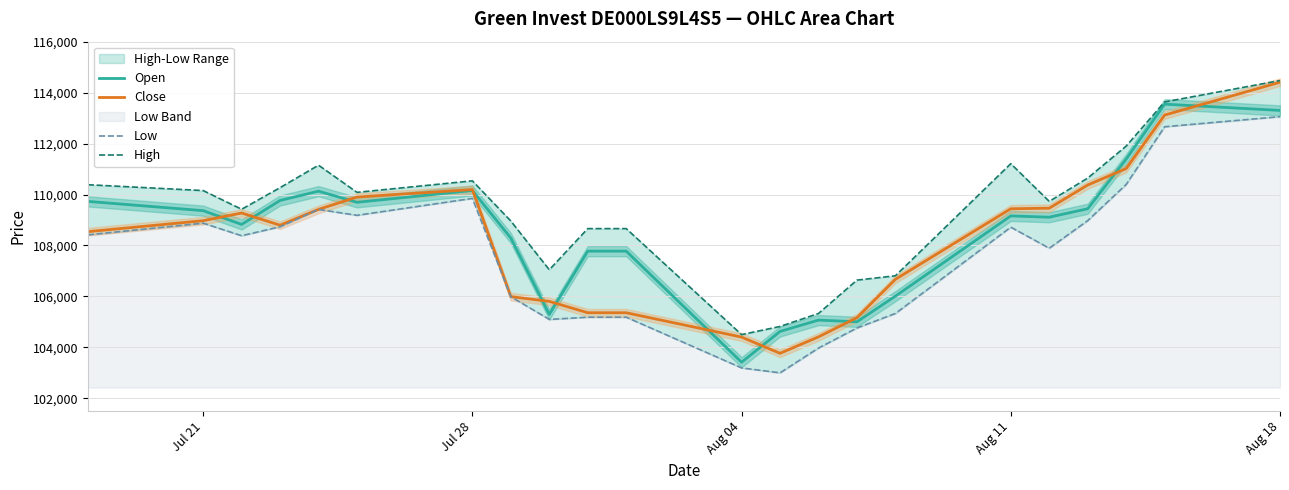

Is the value of Open at Jul 28 greater than the value of Close at Aug 11?

Yes